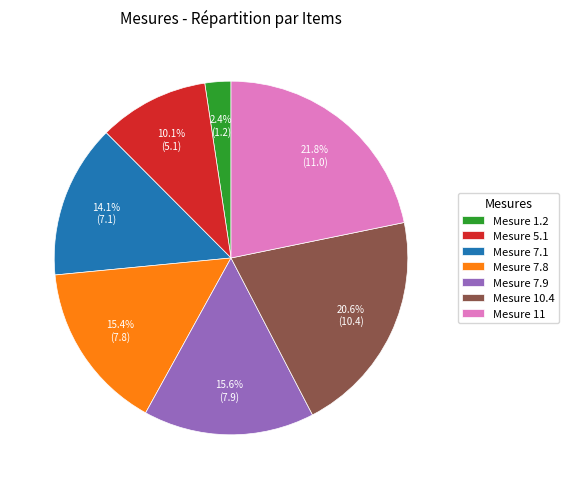

Does Mesure 7.8 account for over 50% of the chart?

No